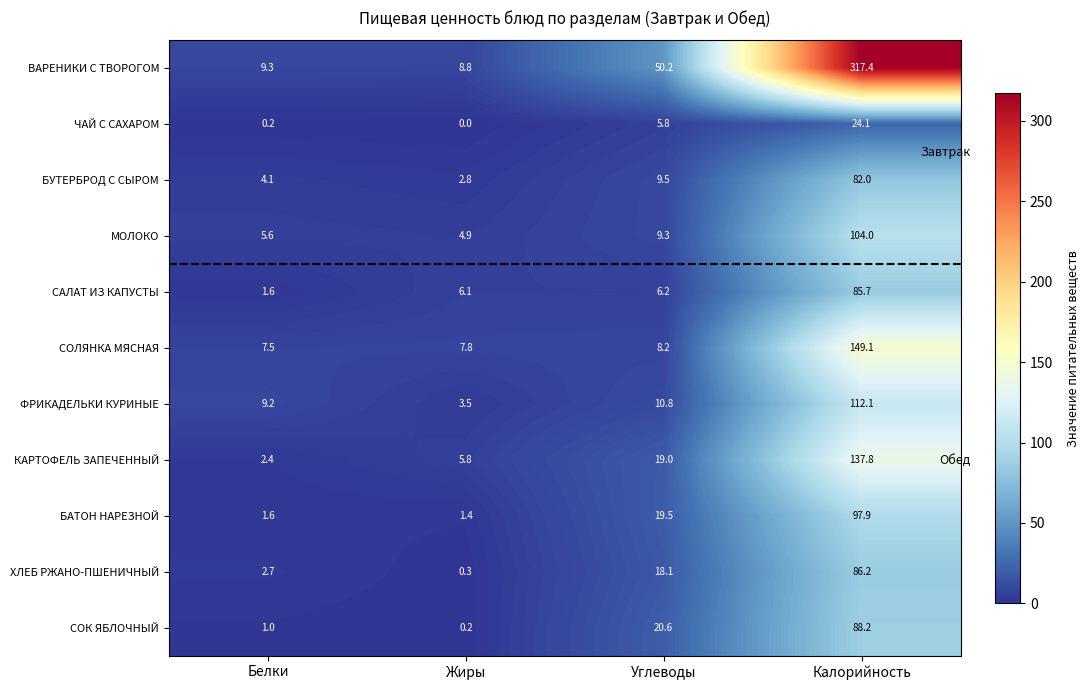

What is the difference between the СОК ЯБЛОЧНЫЙ values at Калорийность and Жиры?

88.0